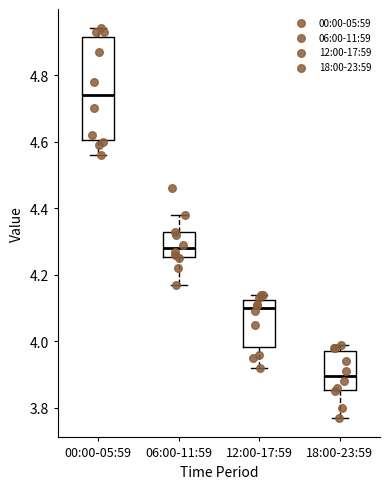

Reading left to right, transcribe this box plot: for each box, give where its median line is, the range the box spans, and where its two whiskers end, as read against the y-axis. The values are not printed on the chart, so give them approximately, as read against the axis.

00:00-05:59: median 4.74, box 4.60 to 4.92, whiskers 4.56 to 4.94
06:00-11:59: median 4.28, box 4.26 to 4.32, whiskers 4.18 to 4.38
12:00-17:59: median 4.10, box 3.98 to 4.12, whiskers 3.92 to 4.14
18:00-23:59: median 3.90, box 3.86 to 3.98, whiskers 3.78 to 4.00